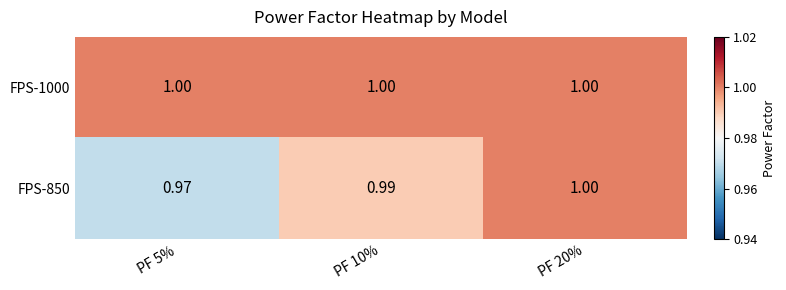

Is the value of FPS-1000 at PF 20% greater than the value of FPS-850 at PF 10%?

Yes